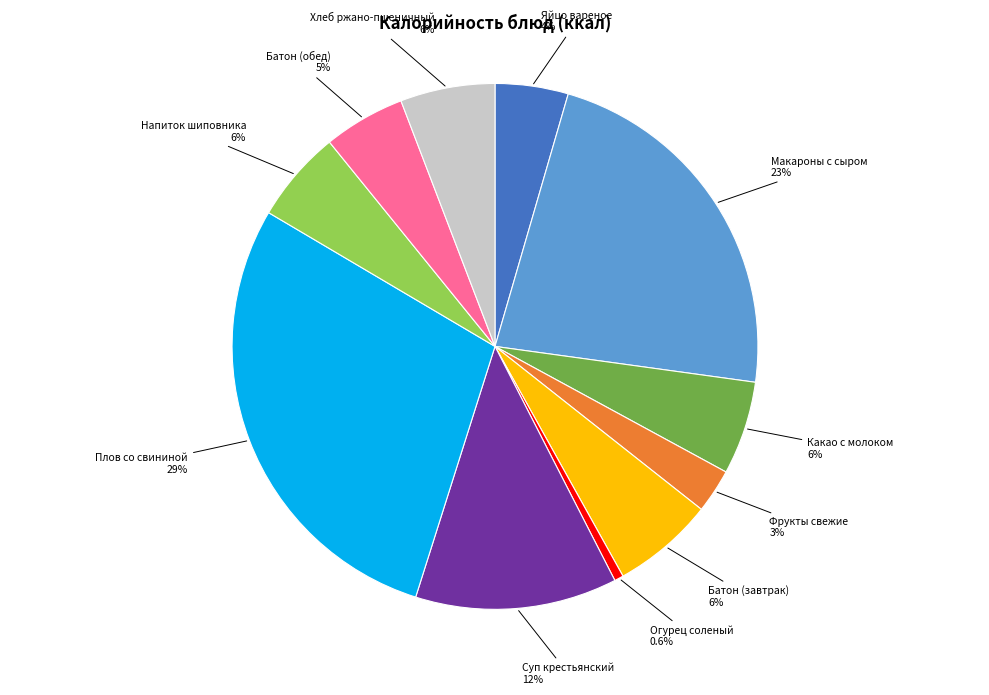

Is there any slice that represents more than half of the pie?

No